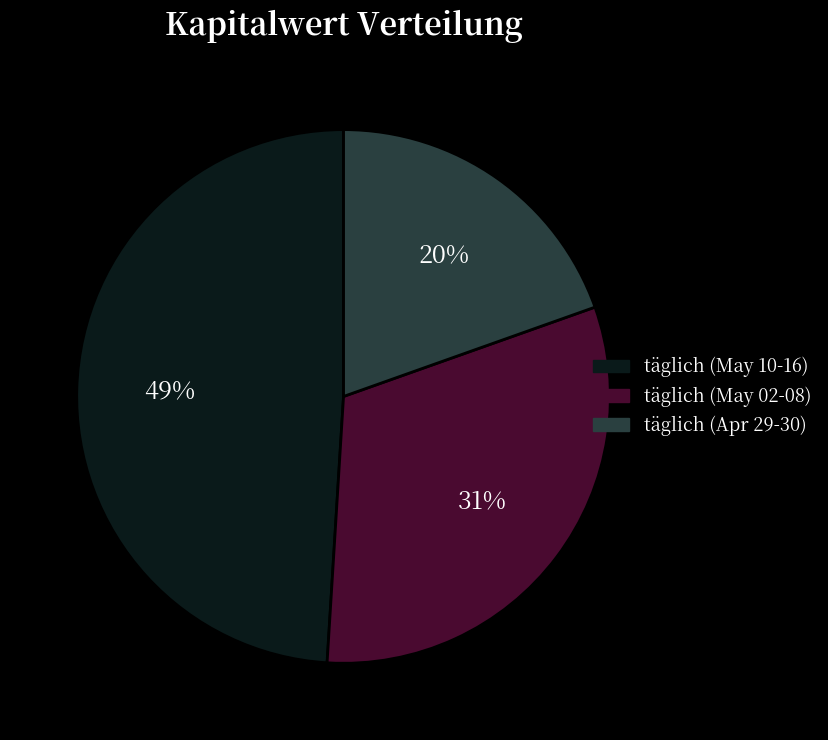

Which category has the smallest portion of the pie?

täglich (Apr 29-30)